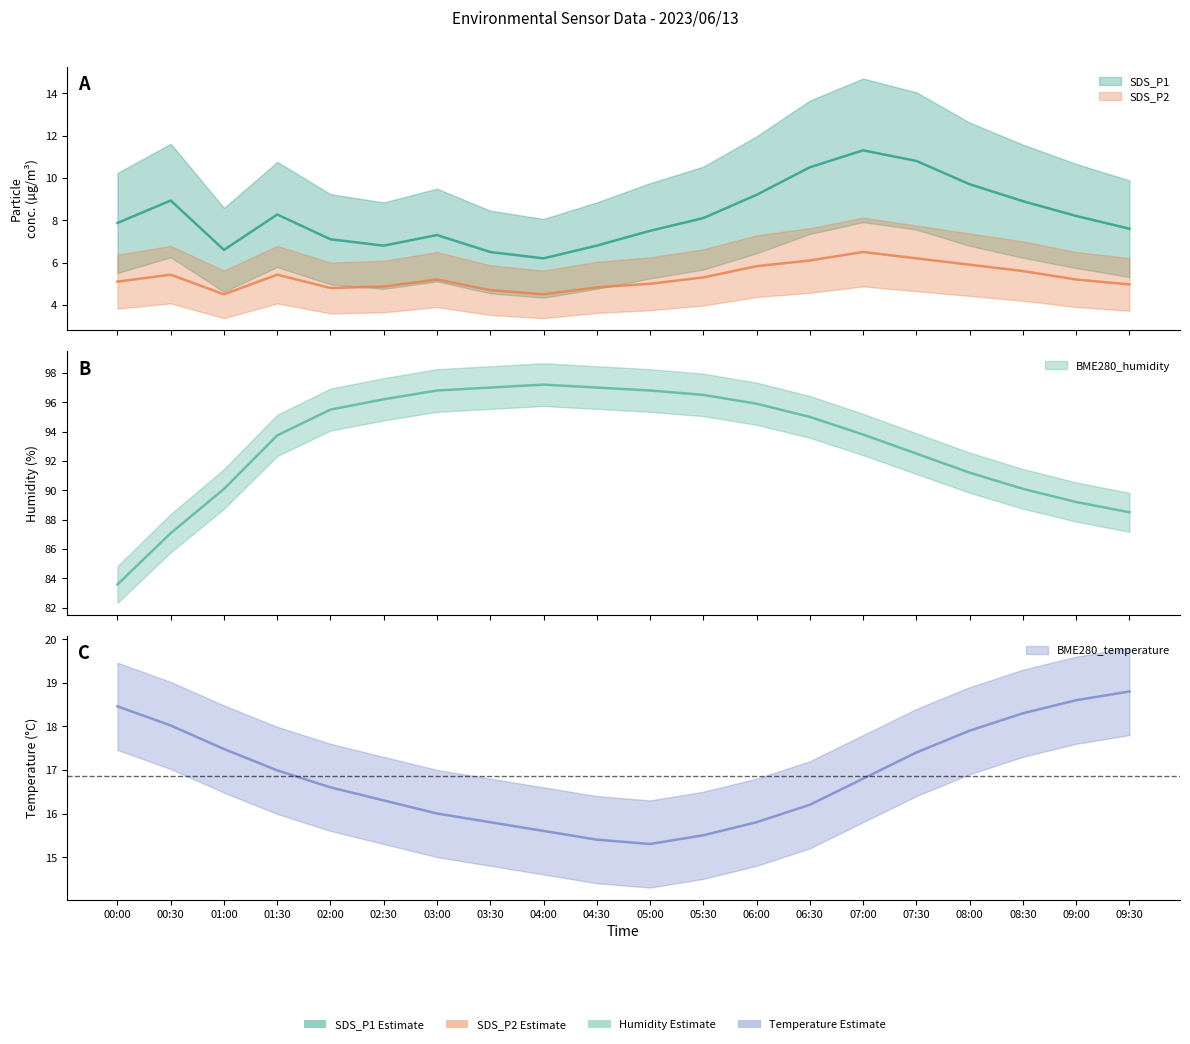

What is the total value across all series at 05:30?

125.4